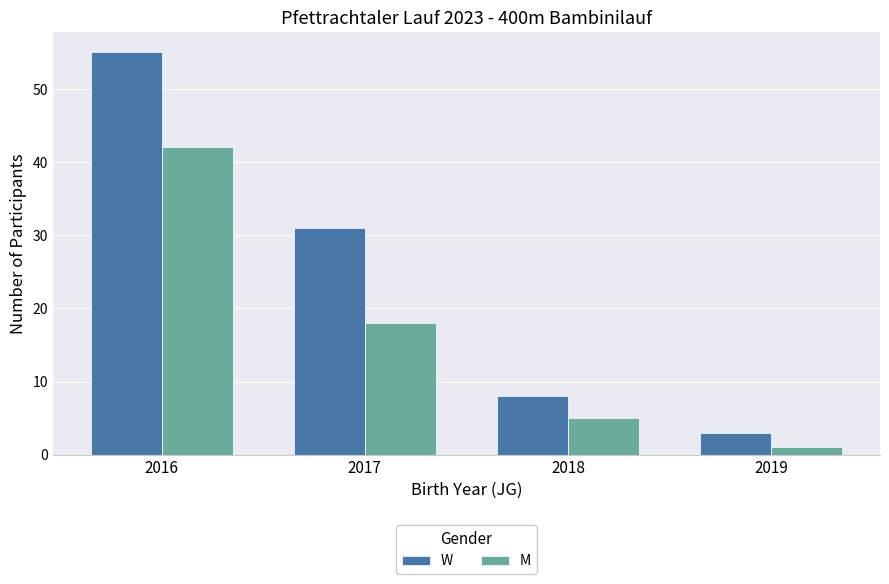

What is the maximum value shown in the chart?

55